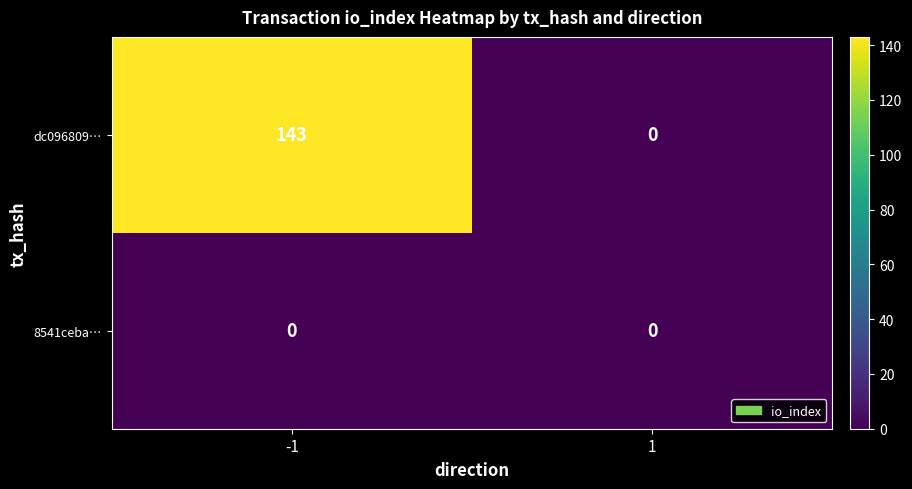

How many categories are shown in the chart?

2